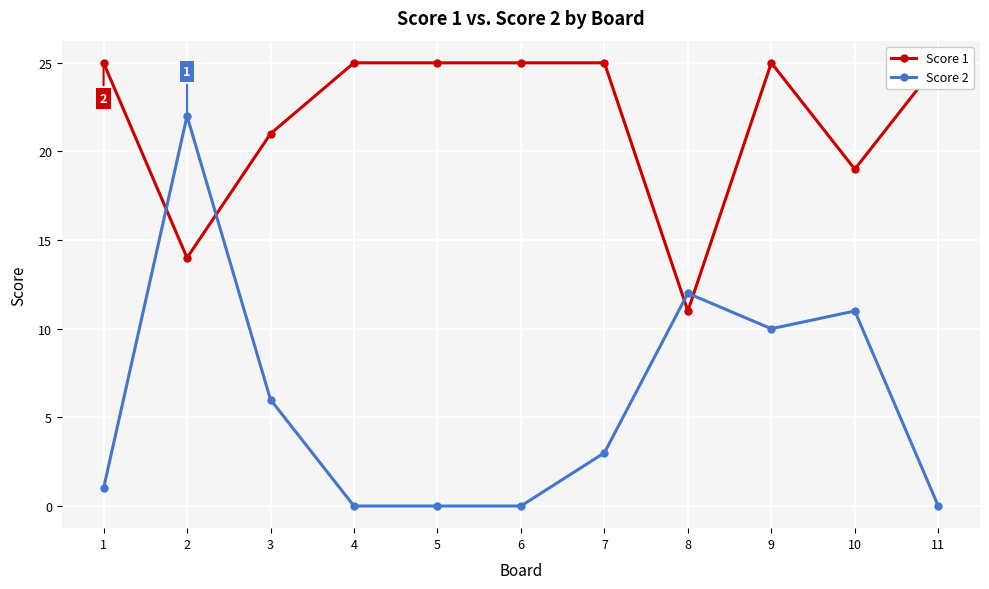

What is the spread (max minus min) of values at 3?

15